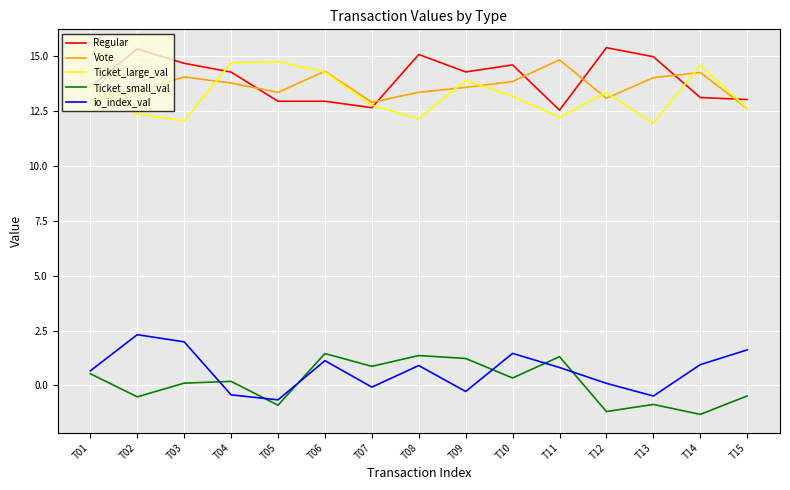

What is the sum of all Vote values?

204.5